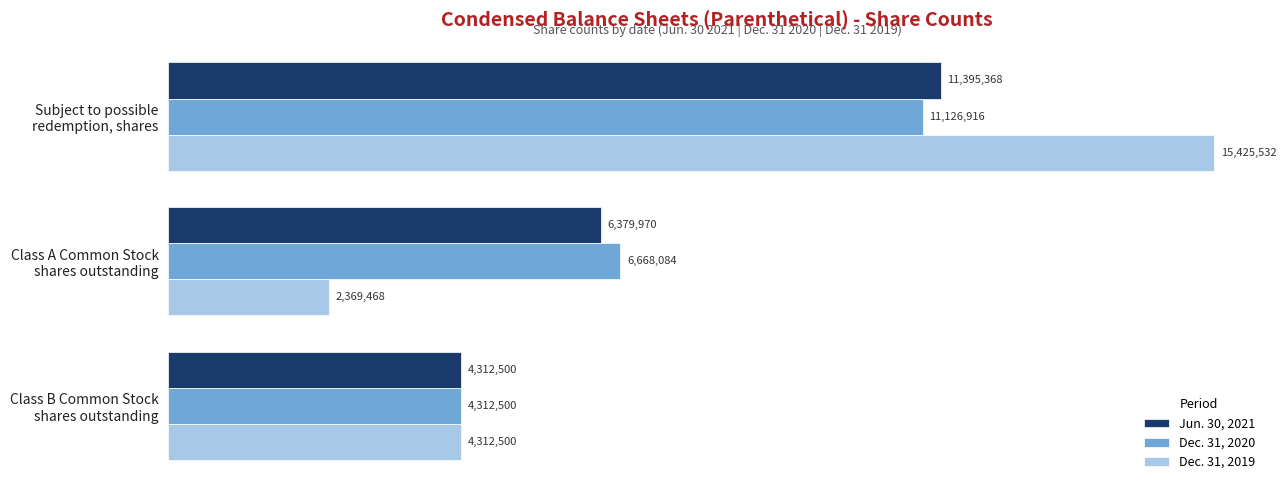

What is the average value of the Dec. 31, 2020 series?

7369167